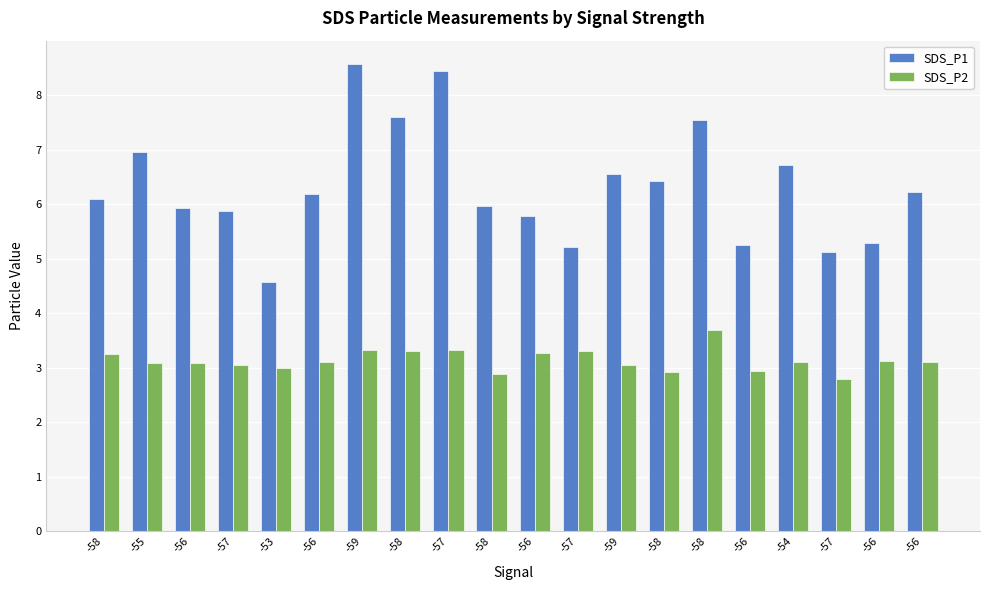

What are all the series names shown in the legend?

SDS_P1, SDS_P2